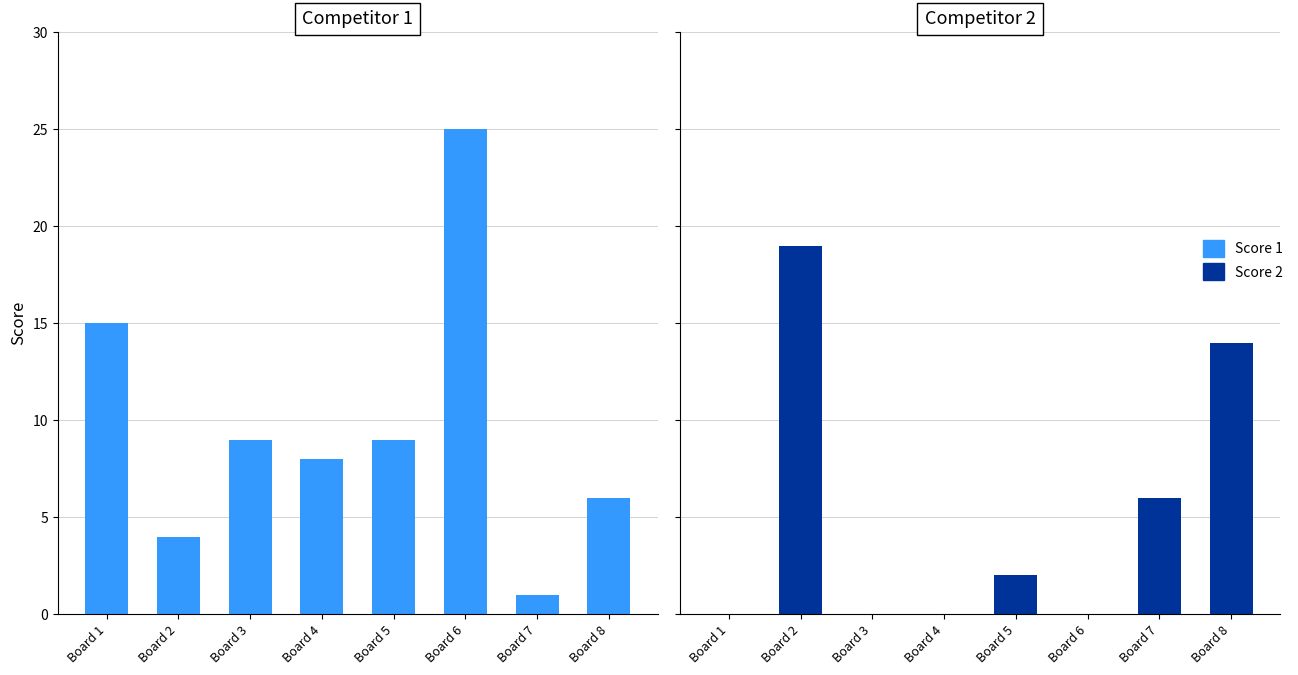

At Board 4, list the series in order from largest to smallest.

Score 1, Score 2